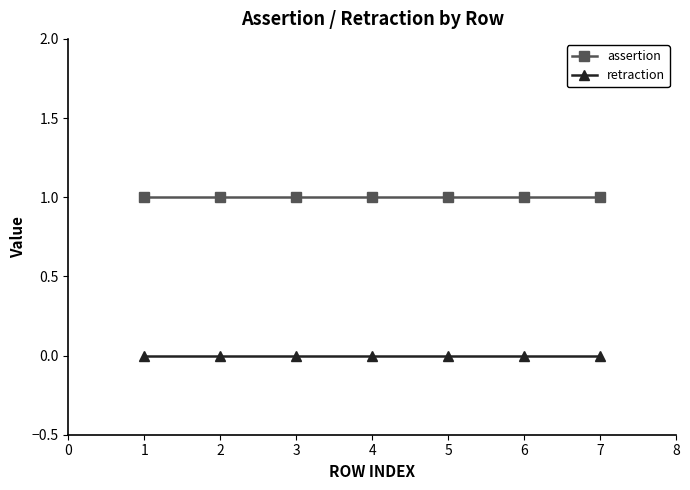

True or false: retraction and assertion cross at least once.

False